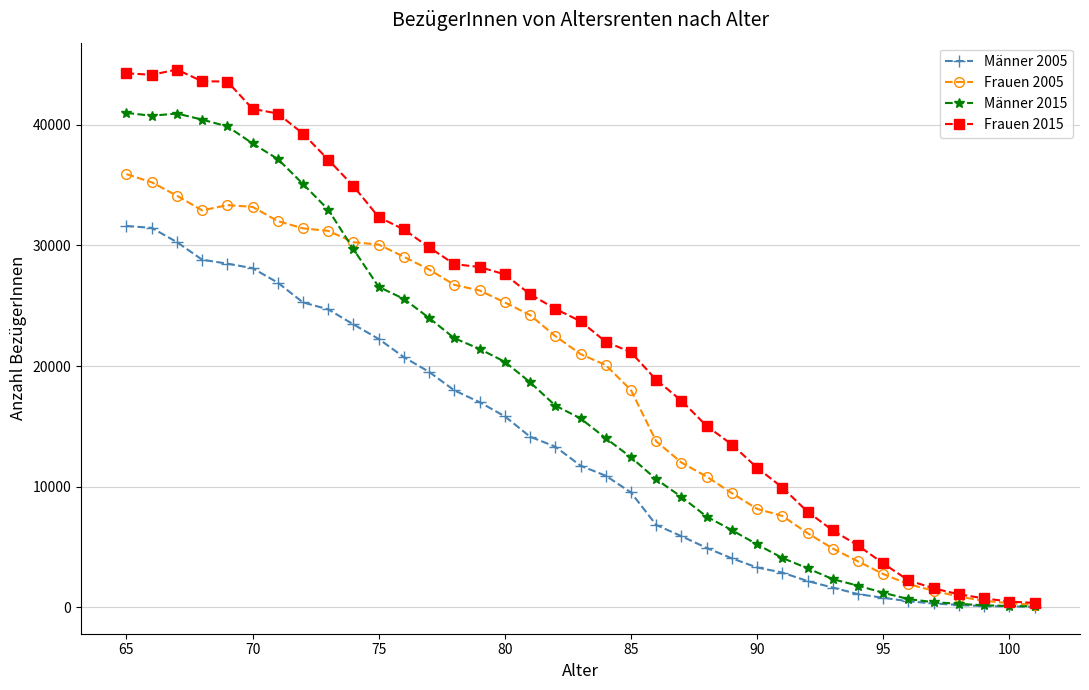

Count the number of data series in this chart.

4